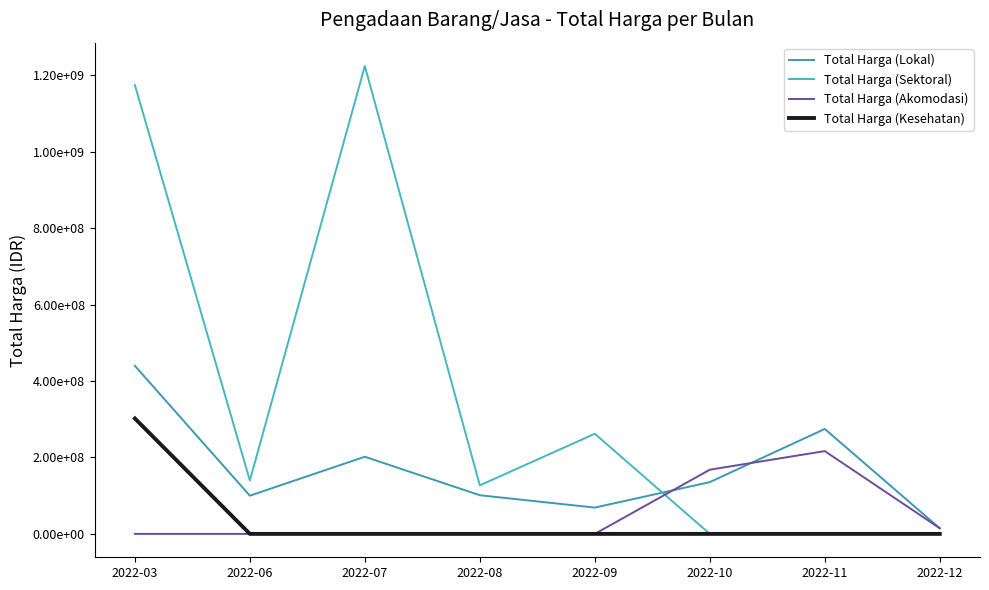

List the labels in order of Total Harga (Lokal) value, smallest first.

2022-12, 2022-09, 2022-06, 2022-08, 2022-10, 2022-07, 2022-11, 2022-03